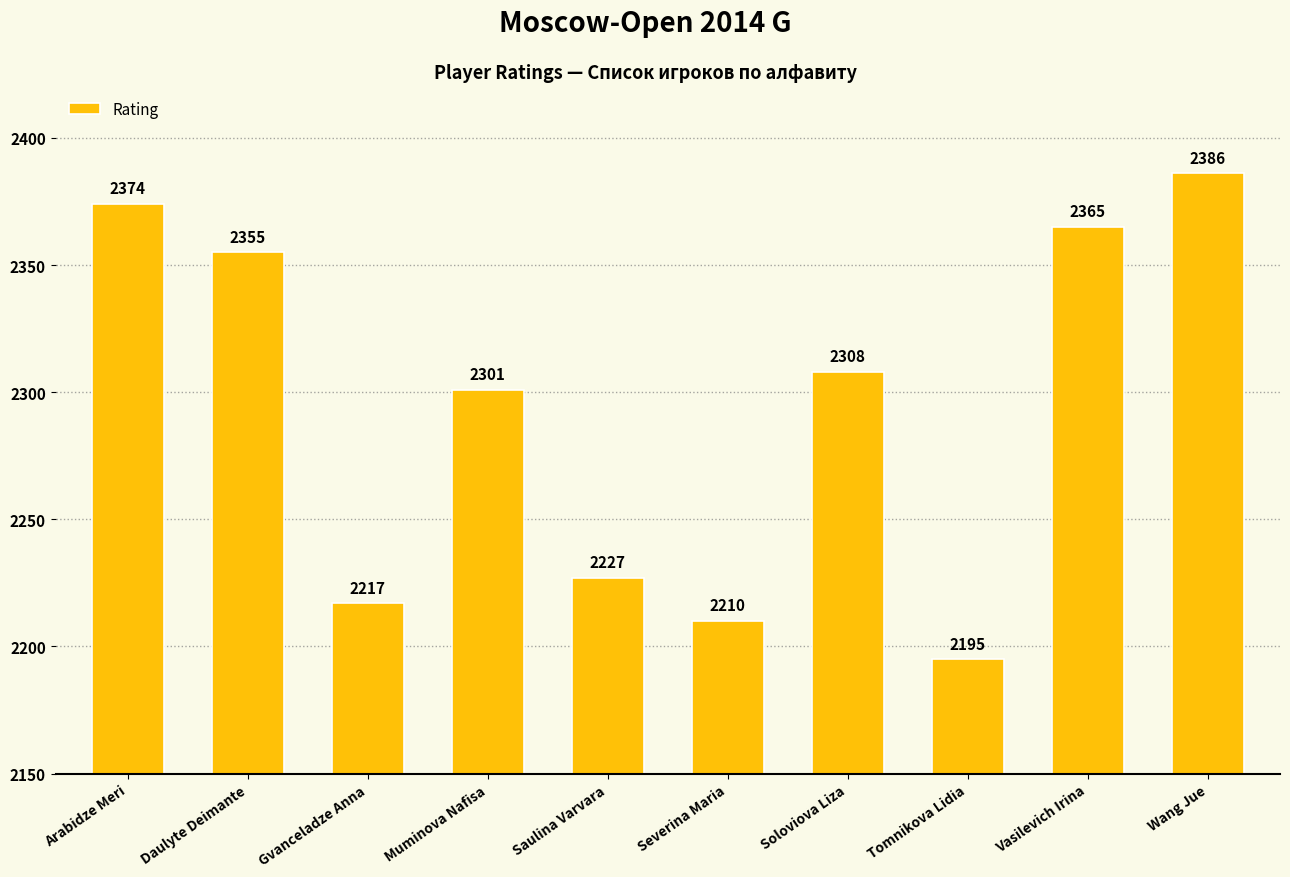

How many distinct data groups are displayed?

1